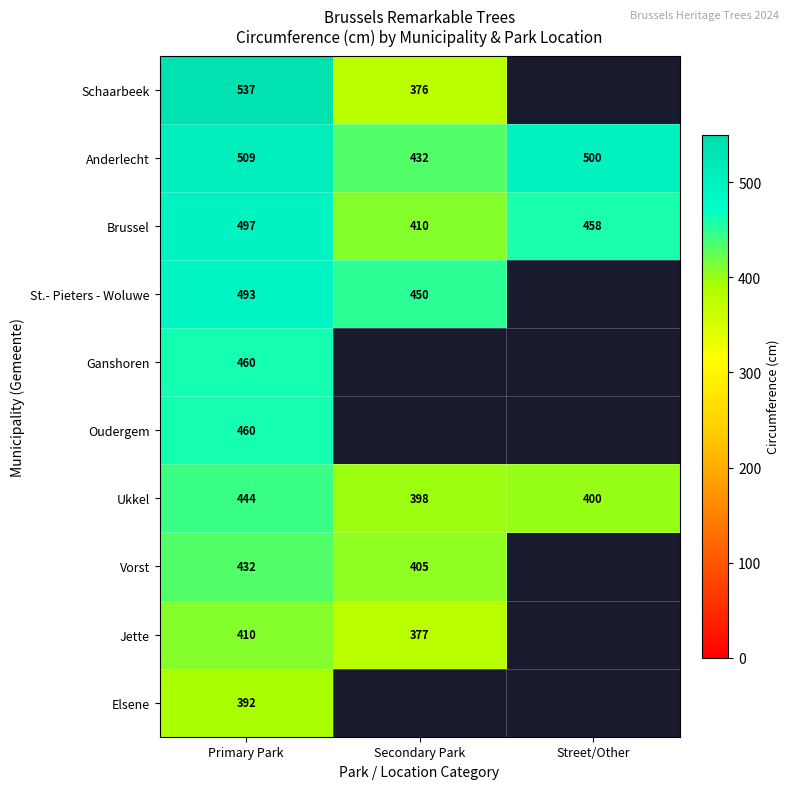

At which label does Brussel reach its peak?

Primary Park